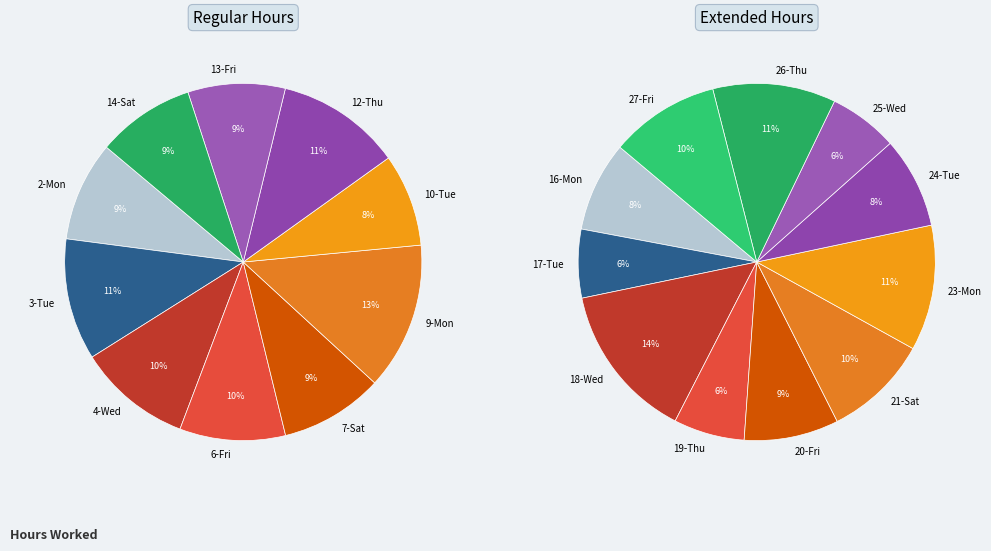

Is there a majority slice in this chart?

No